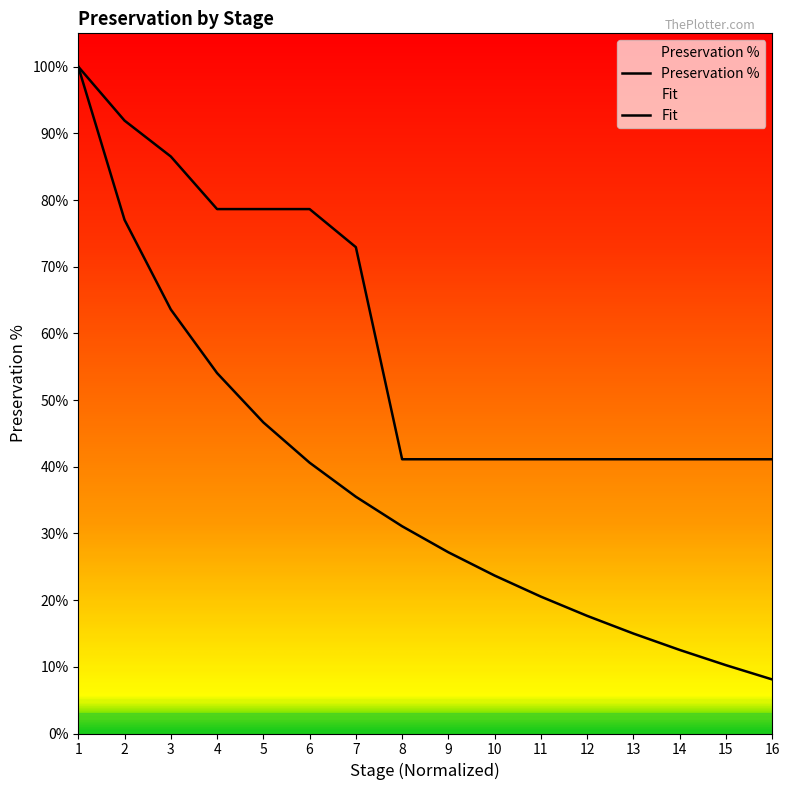

Reading left to right, extract all data points from this chart.

Preservation %: 1=1.0	2=0.9	3=0.9	4=0.8	5=0.8	6=0.8	7=0.7	8=0.4	9=0.4	10=0.4	11=0.4	12=0.4	13=0.4	14=0.4	15=0.4	16=0.4
Fit: 1=1.0	2=0.8	3=0.6	4=0.5	5=0.5	6=0.4	7=0.4	8=0.3	9=0.3	10=0.2	11=0.2	12=0.2	13=0.1	14=0.1	15=0.1	16=0.1